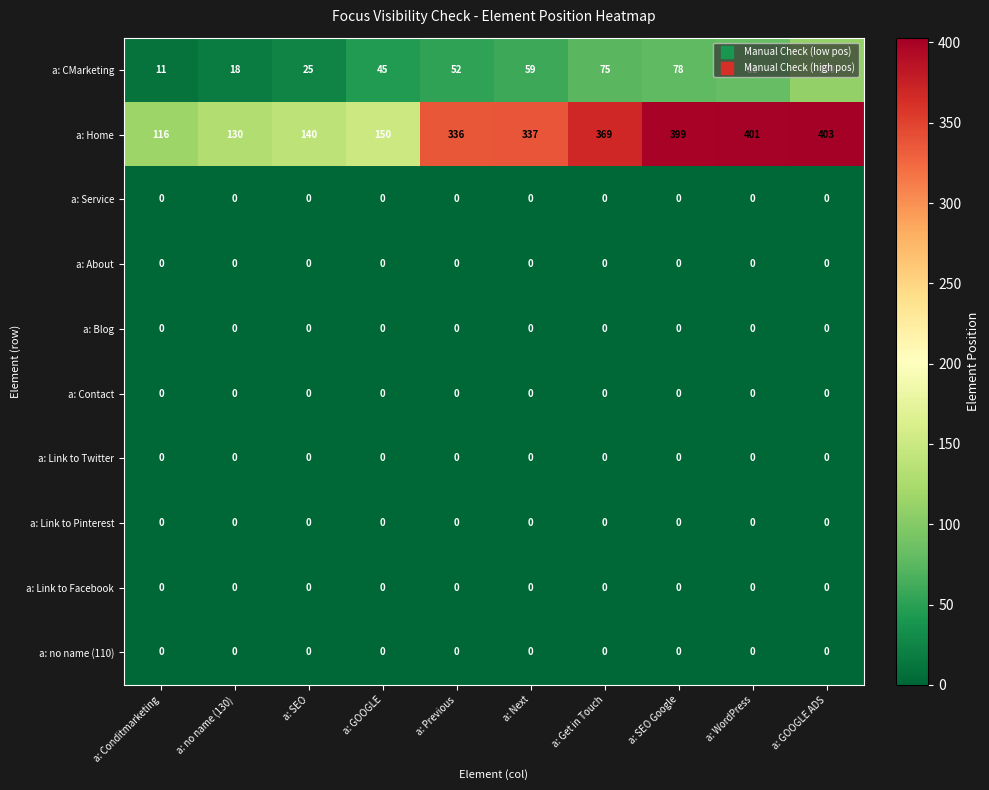

Which series has the widest spread of values?

a: Home